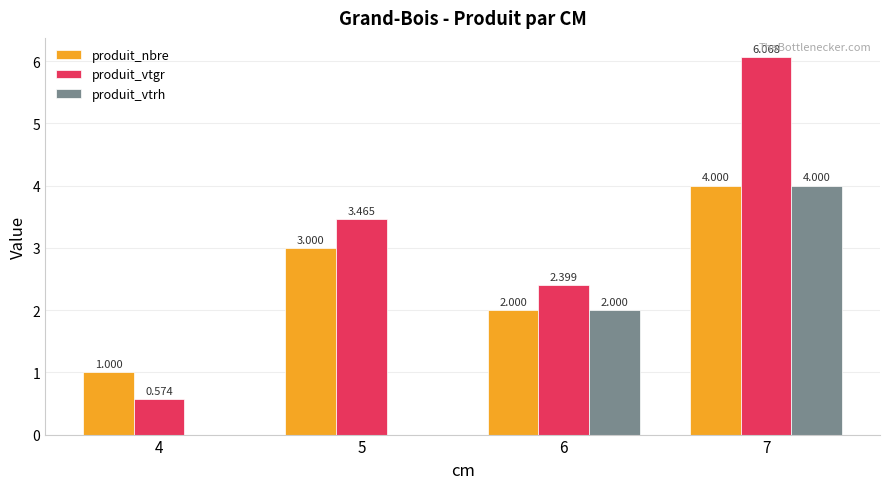

What is the sum of the produit_vtrh values at 6 and 7?

6.0